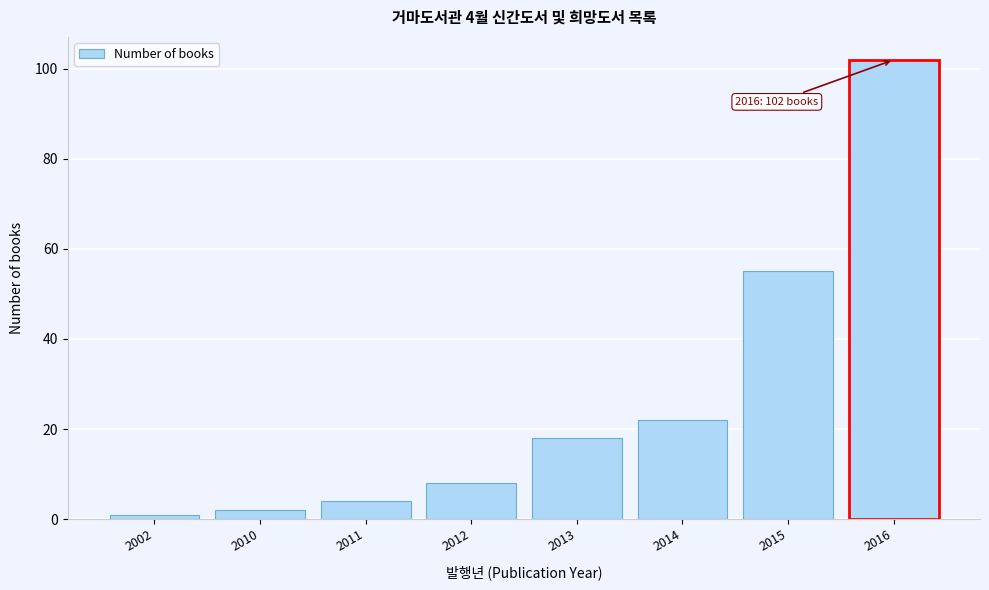

Reading left to right, list all the values displayed in this chart.

2002=1	2010=2	2011=4	2012=8	2013=18	2014=22	2015=55	2016=102